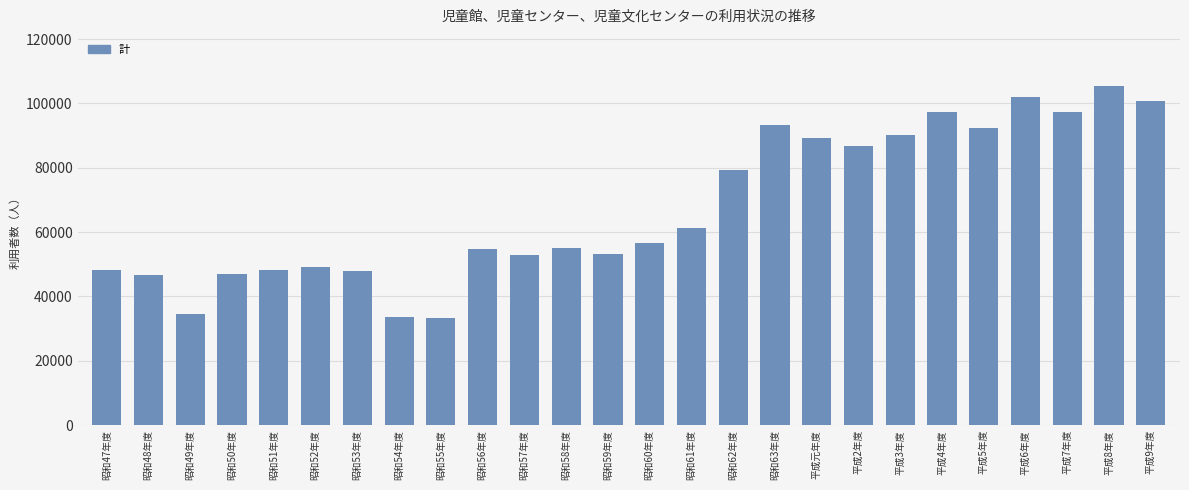

What is the minimum value shown in the chart?

33344